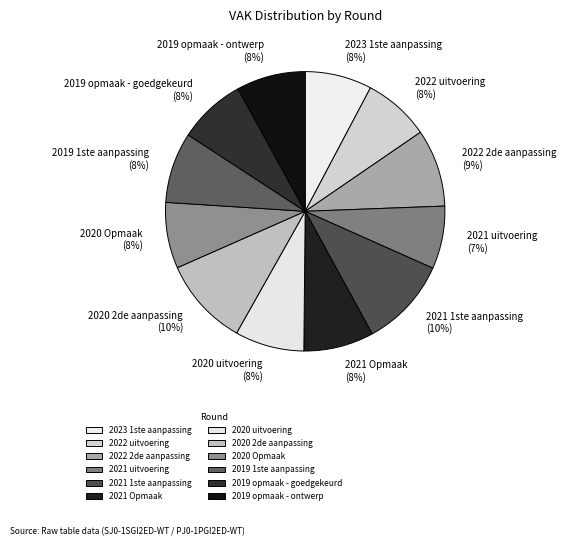

Which has a higher value, 2021 uitvoering or 2021 Opmaak?

2021 Opmaak